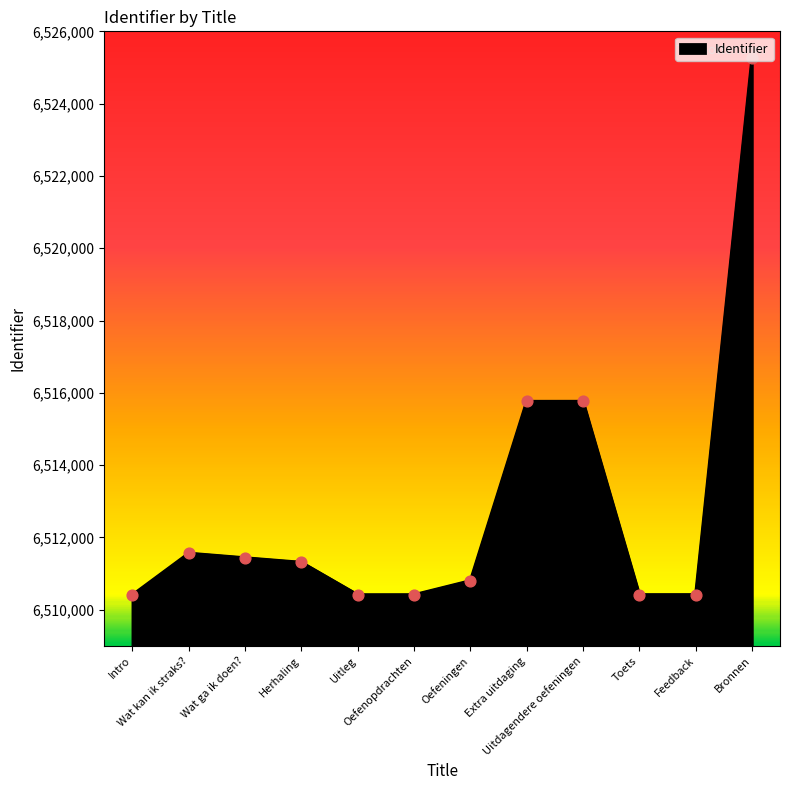

What is the change in value from Herhaling to Oefenopdrachten?

-897